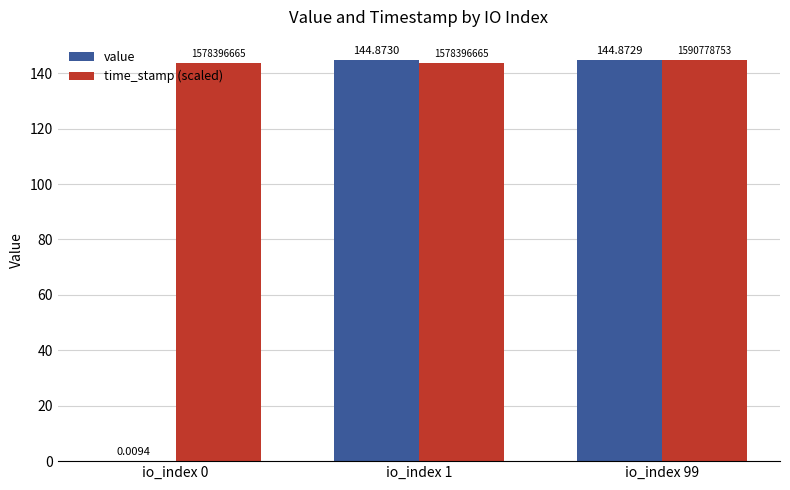

How many categories are shown in the chart?

3